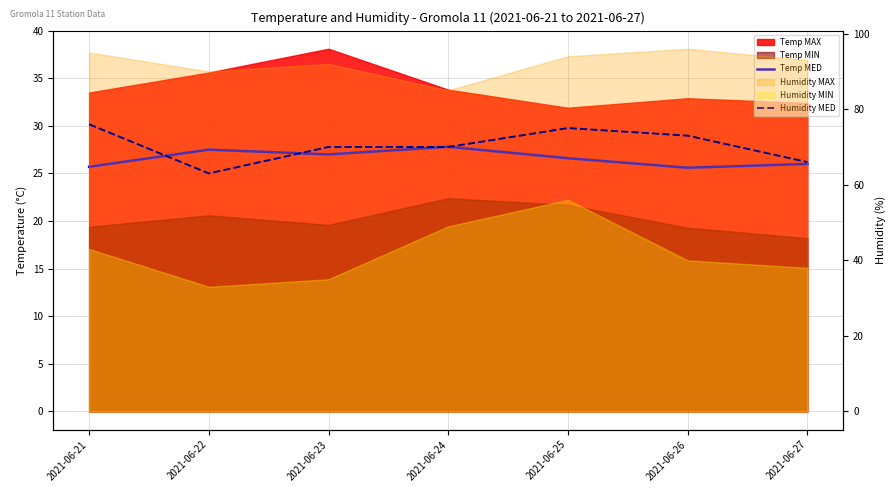

In Temp MED, how many points are higher than both neighbors (excluding endpoints)?

2